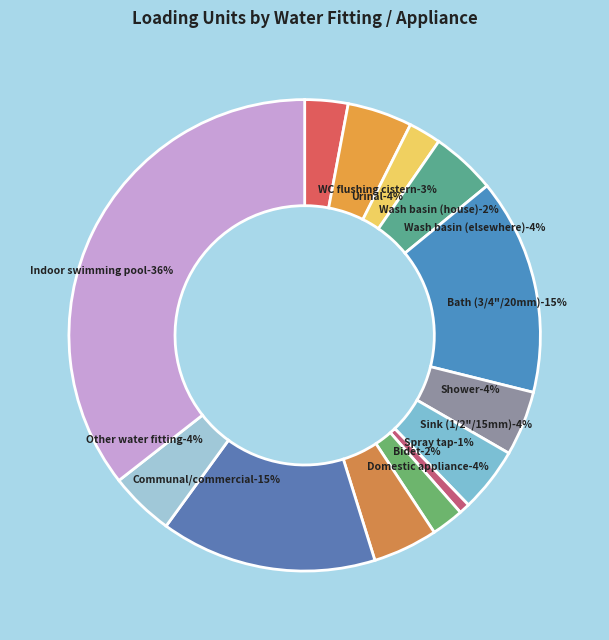

Is it true that Wash basin elsewhere is 10% of the pie?

False